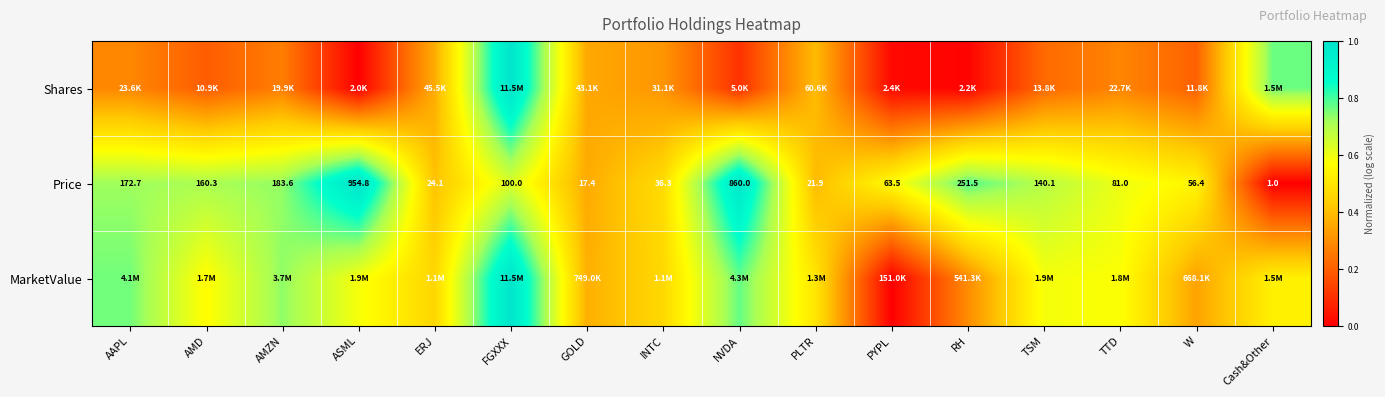

Rank the categories by Price value from lowest to highest.

Cash&Other, GOLD, PLTR, ERJ, INTC, W, PYPL, TTD, FGXXX, TSM, AMD, AAPL, AMZN, RH, NVDA, ASML